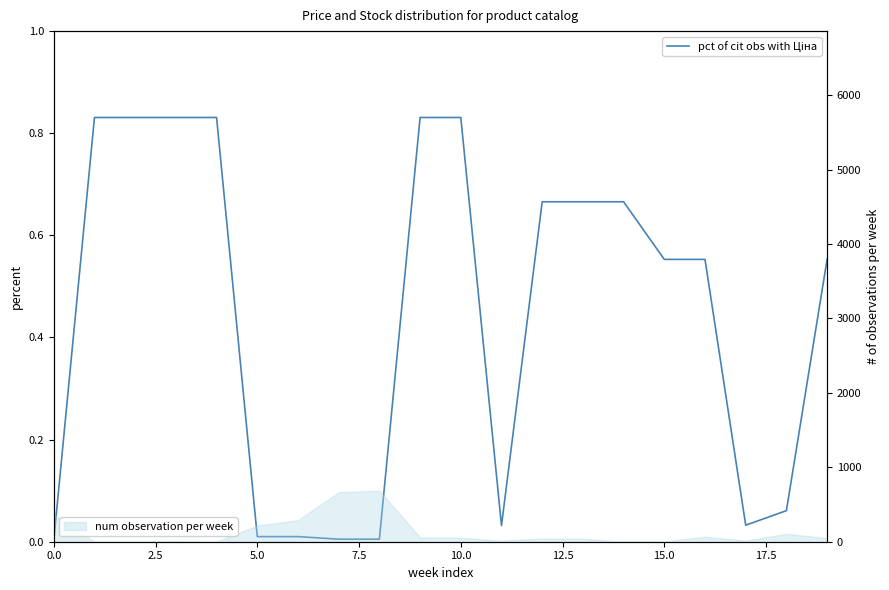

Reading left to right, extract all data points from this chart.

0.0	0.8	0.8	0.8	0.8	0.0	0.0	0.0	0.0	0.8	0.8	0.0	0.7	0.7	0.7	0.6	0.6	0.0	0.1	0.6